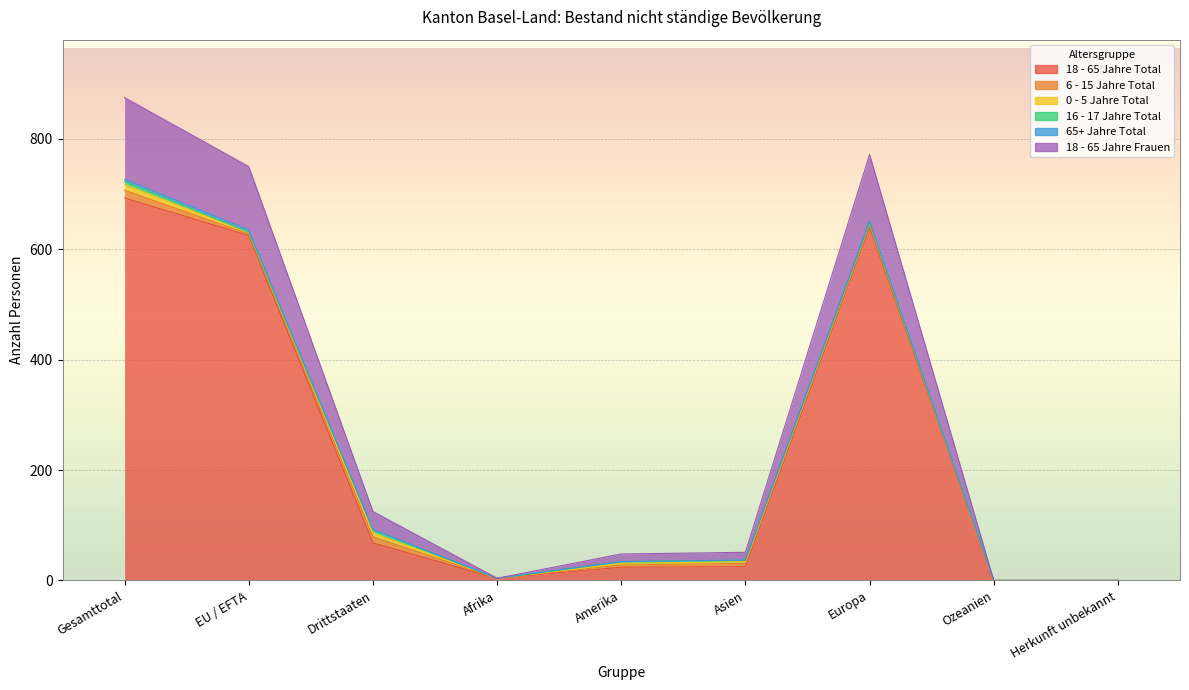

True or false: 18 - 65 Jahre Total and 65+ Jahre Total cross at least once.

False